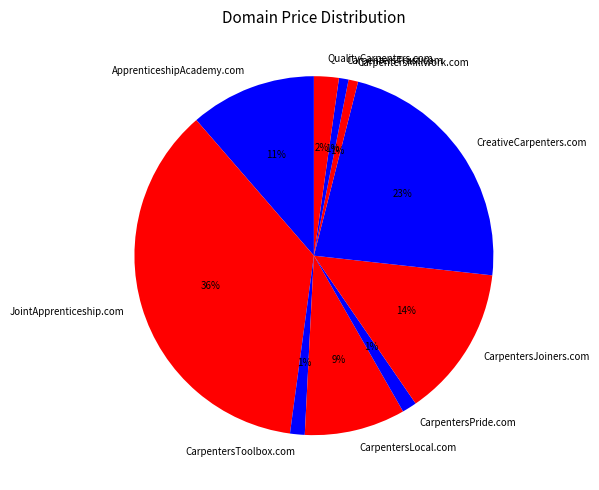

To the nearest percent, what is the combined percentage of CreativeCarpenters.com and CarpentersMillwork.com?

24%